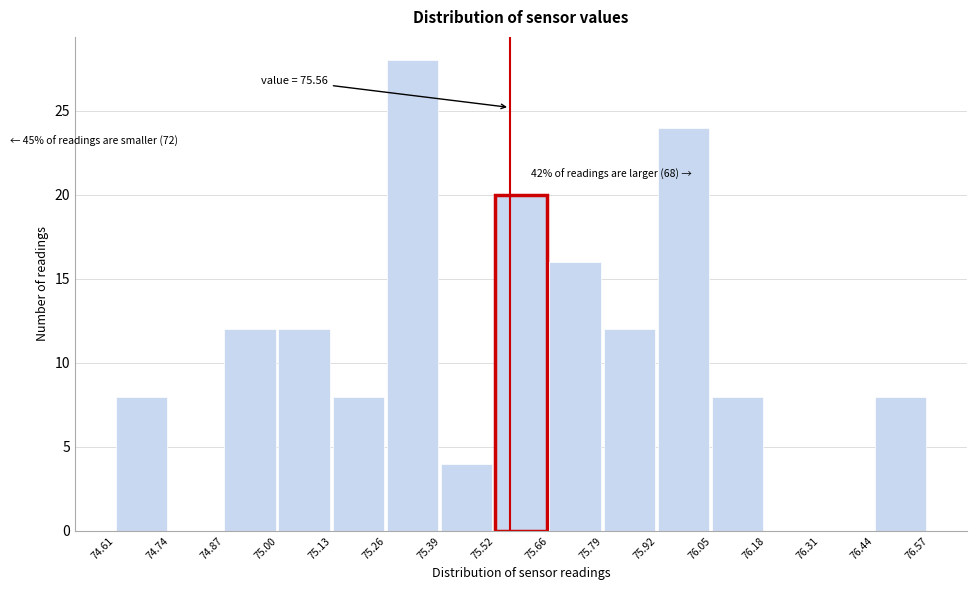

Over which range of the x-axis is the bar tallest?

75.26 to 75.39